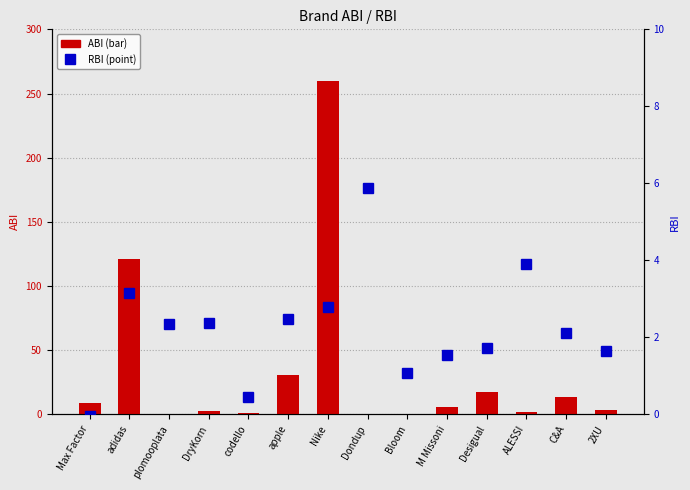

At which label is RBI closest to 2?

C&A